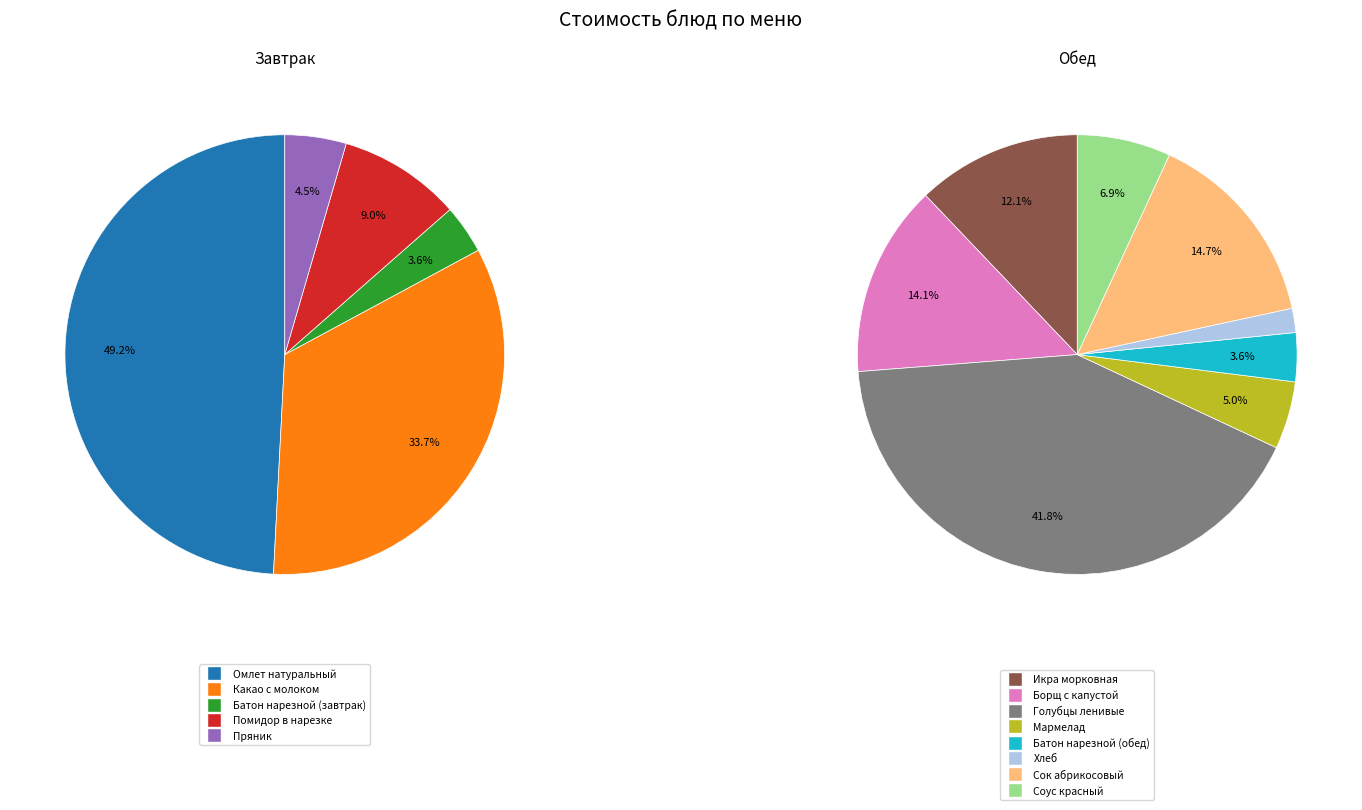

Approximately how many times larger is the value at Икра морковная compared to Голубцы ленивые?

0.3